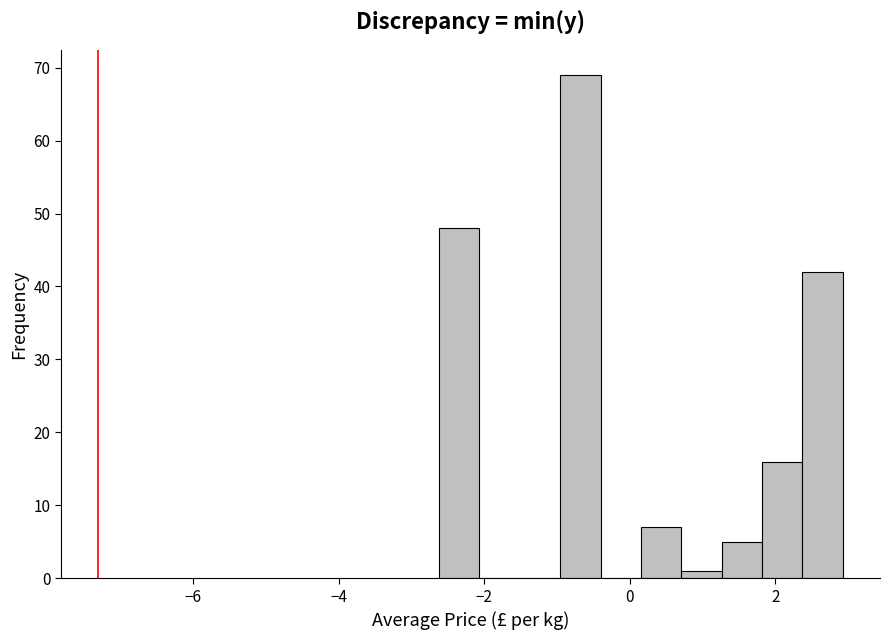

Around what value on the x-axis is the tallest bar? Give the approximate position of its centre, as read against the axis.

-0.6